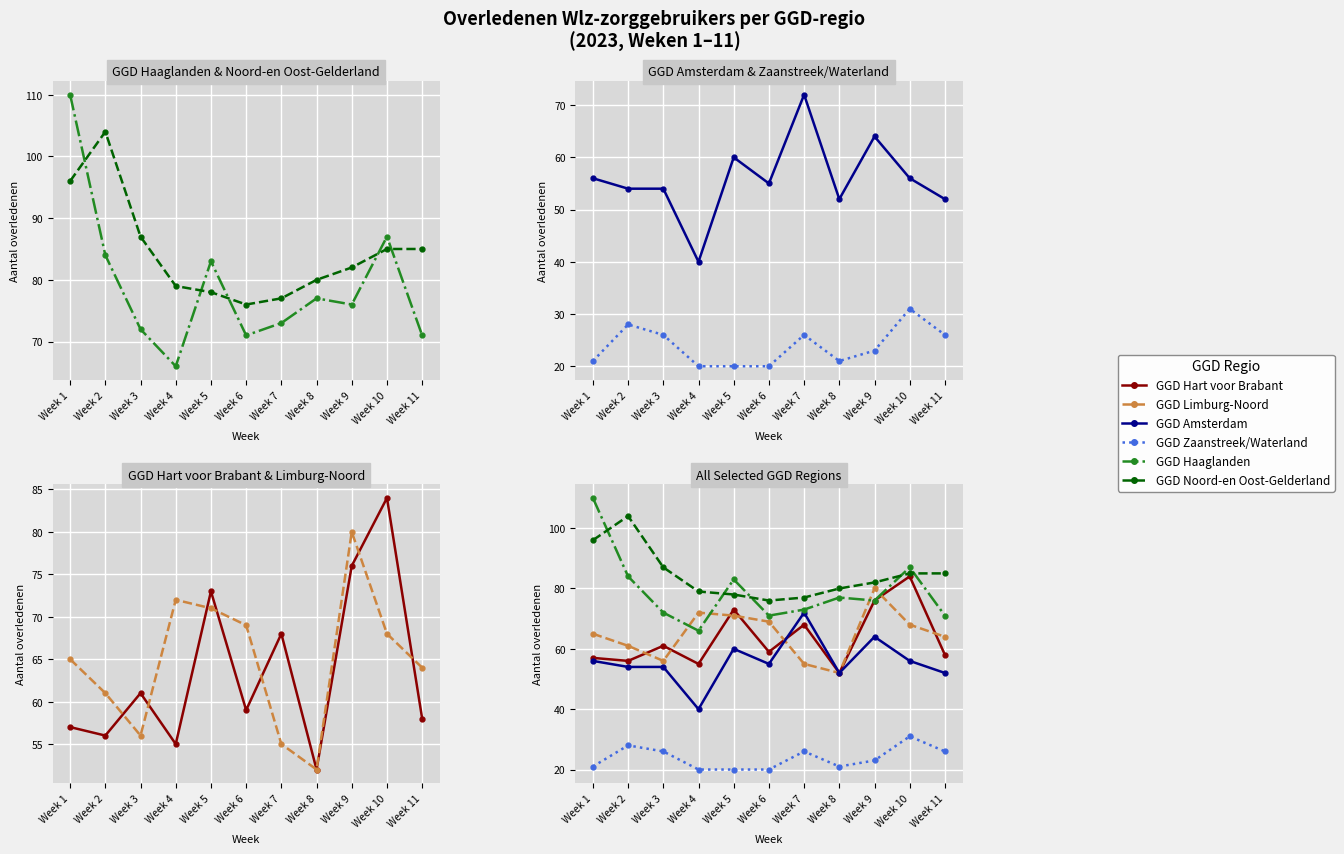

Reading left to right, what are all the values shown in this chart?

GGD Haaglanden: 110	84	72	66	83	71	73	77	76	87	71
GGD Noord-en Oost-Gelderland: 96	104	87	79	78	76	77	80	82	85	85
GGD Amsterdam: 56	54	54	40	60	55	72	52	64	56	52
GGD Zaanstreek/Waterland: 21	28	26	20	20	20	26	21	23	31	26
GGD Hart voor Brabant: 57	56	61	55	73	59	68	52	76	84	58
GGD Limburg-Noord: 65	61	56	72	71	69	55	52	80	68	64